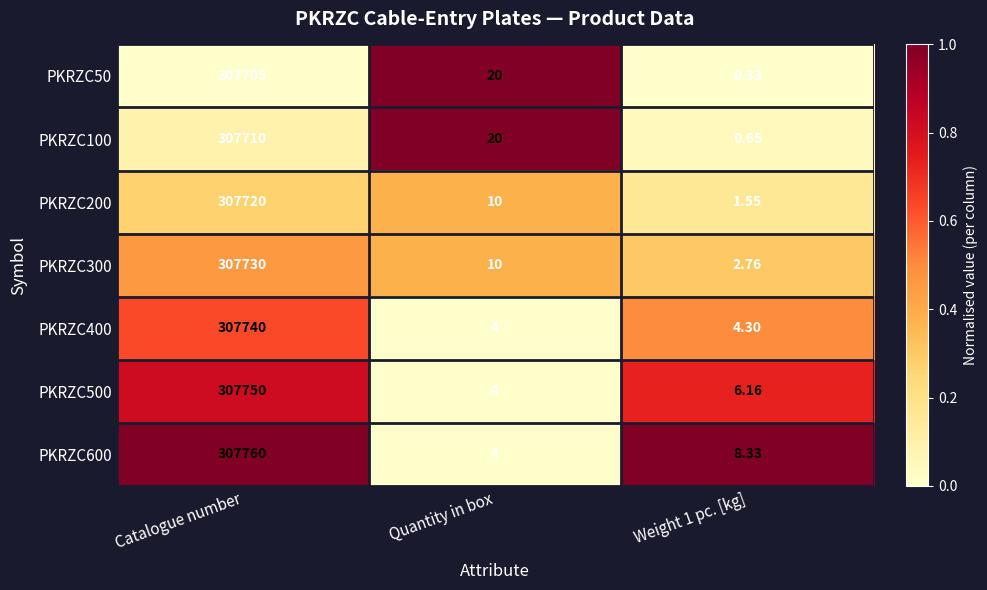

List the series in order of their peak value, highest first.

PKRZC600, PKRZC500, PKRZC400, PKRZC300, PKRZC200, PKRZC100, PKRZC50